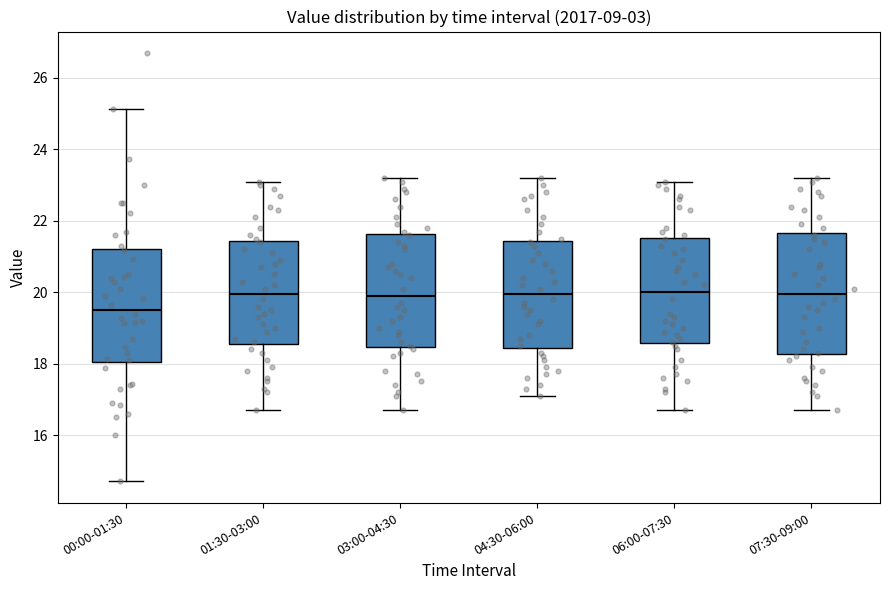

Reading left to right, transcribe this box plot: for each box, give where its median line is, the range the box spans, and where its two whiskers end, as read against the y-axis. The values are not printed on the chart, so give them approximately, as read against the axis.

00:00-01:30: median 19.6, box 18.0 to 21.2, whiskers 14.8 to 25.2
01:30-03:00: median 20.0, box 18.6 to 21.4, whiskers 16.8 to 23.2
03:00-04:30: median 20.0, box 18.4 to 21.6, whiskers 16.8 to 23.2
04:30-06:00: median 20.0, box 18.4 to 21.4, whiskers 17.2 to 23.2
06:00-07:30: median 20.0, box 18.6 to 21.6, whiskers 16.8 to 23.2
07:30-09:00: median 20.0, box 18.2 to 21.6, whiskers 16.8 to 23.2